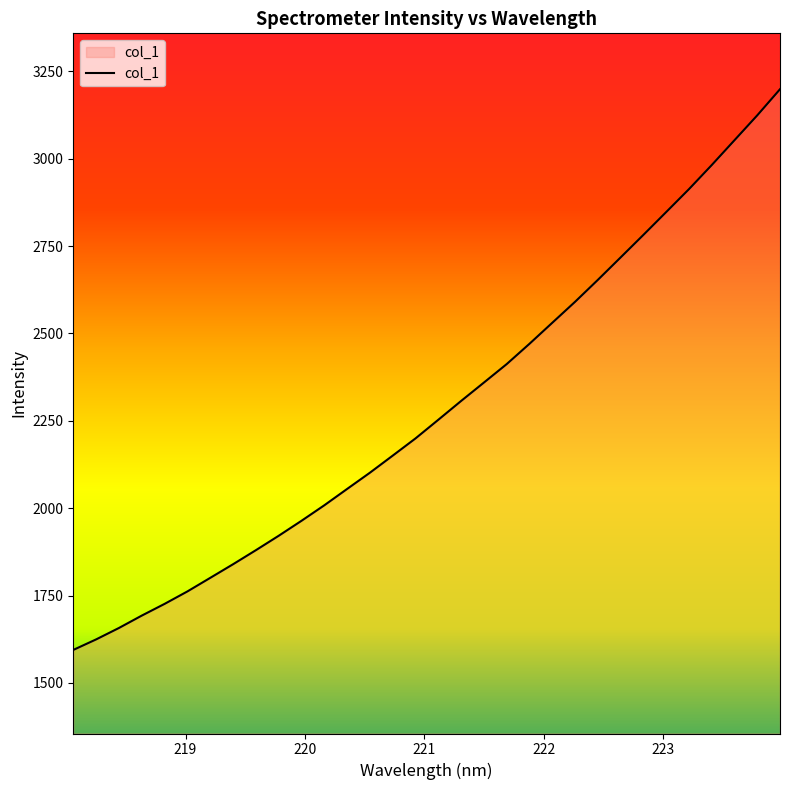

What is the difference between the maximum and minimum values?

1604.5